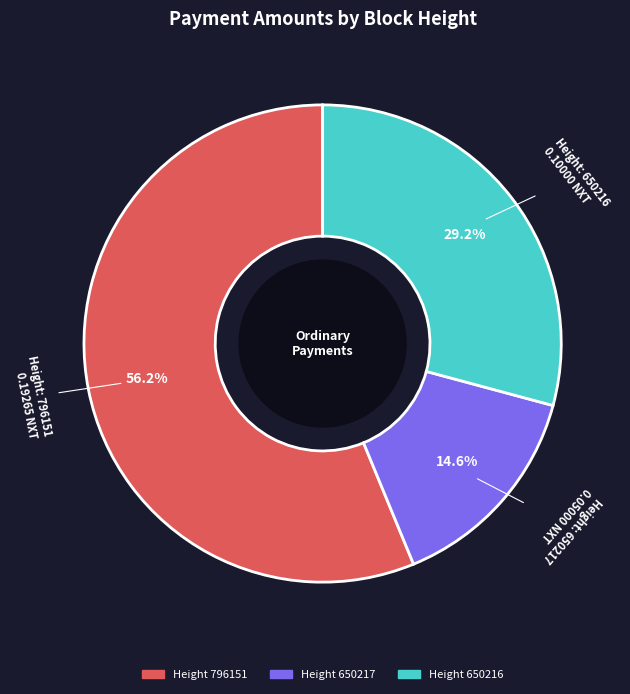

Does any single category account for the majority?

Yes